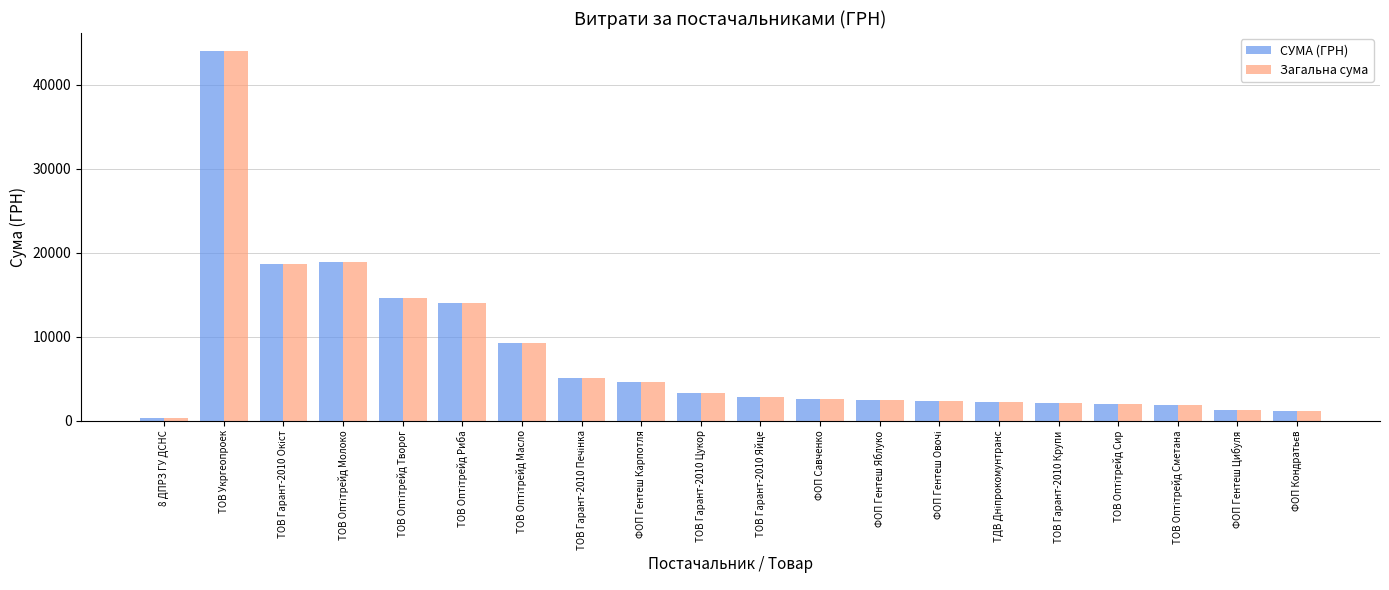

Which category has the highest value in the Загальна сума series?

ТОВ Укргеопроек